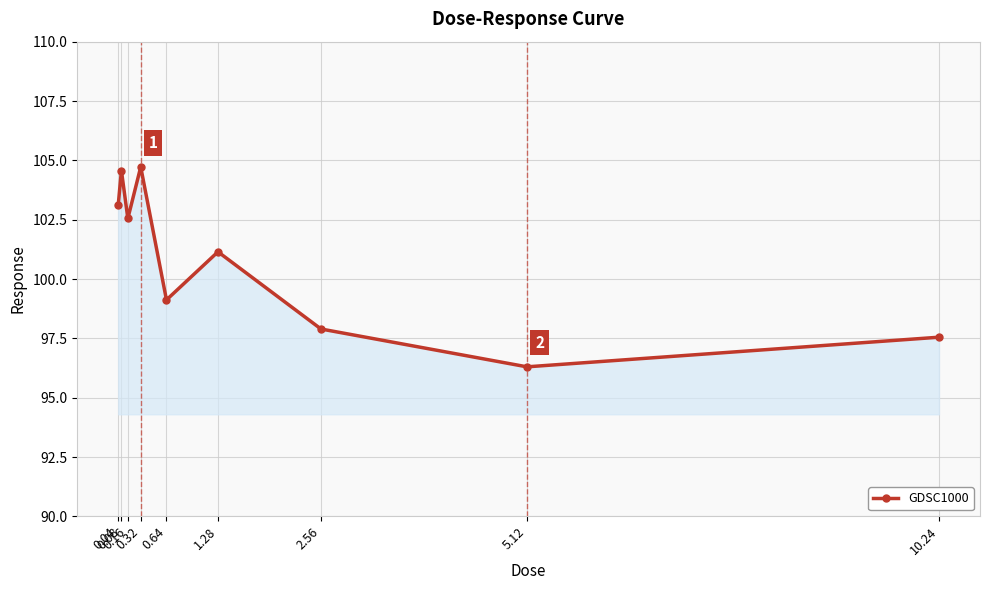

Does the chart have visible grid lines?

Yes